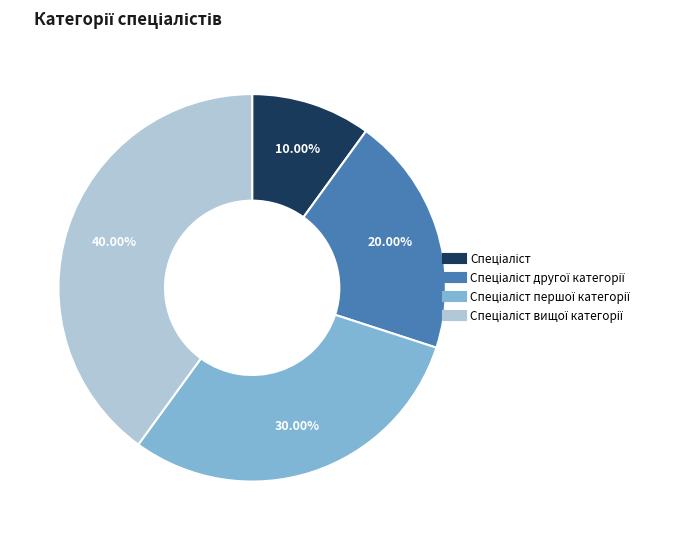

Is there a majority slice in this chart?

No